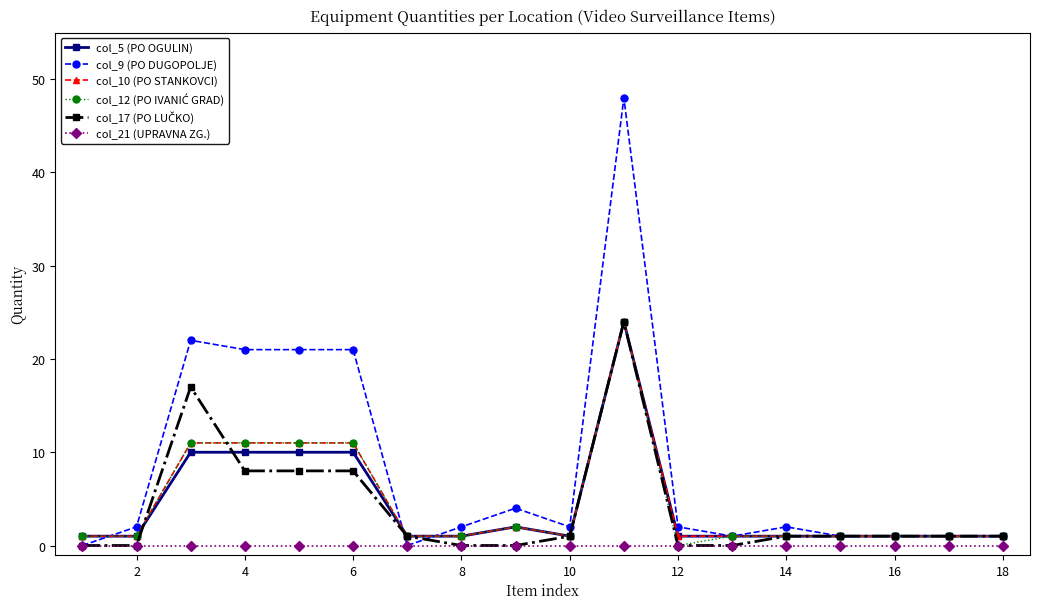

Which series has the largest total across all categories?

col_9 (PO DUGOPOLJE)